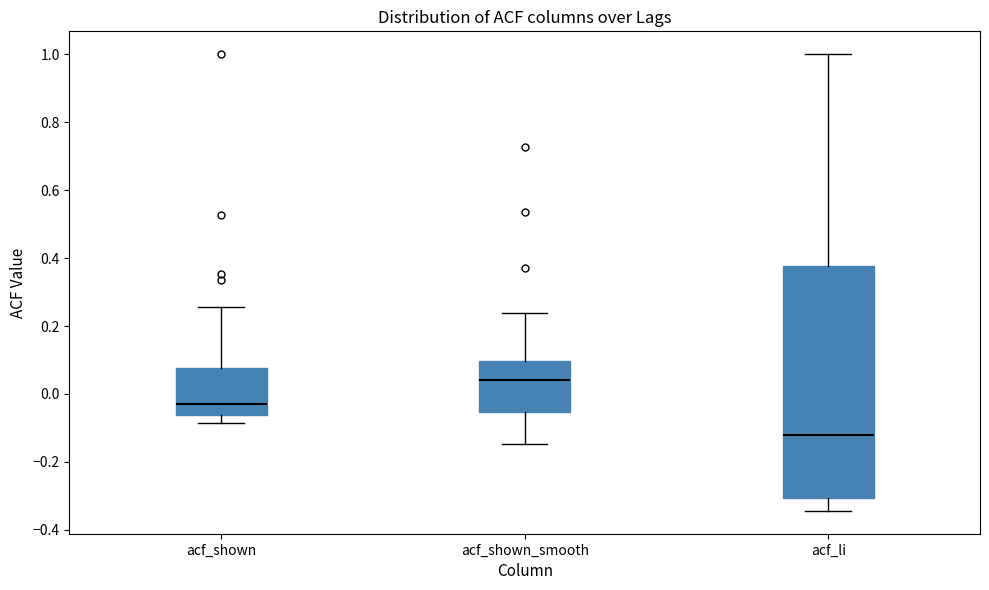

Reading left to right, read every box against the y-axis: the position of its median line, the range the box covers, and the ends of its whiskers. The values are not printed on the chart, so give them approximately, as read against the axis.

acf_shown: median -0.02, box -0.06 to 0.08, whiskers -0.08 to 0.26
acf_shown_smooth: median 0.04, box -0.06 to 0.10, whiskers -0.14 to 0.24
acf_li: median -0.12, box -0.30 to 0.38, whiskers -0.34 to 1.00